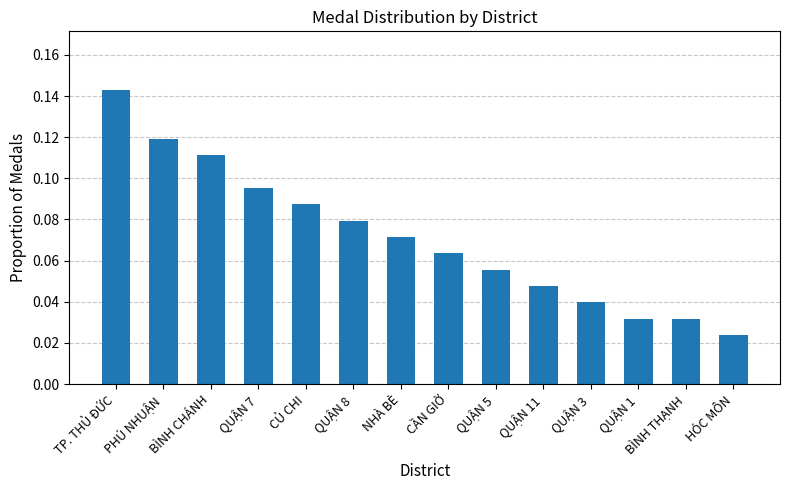

Where is the data nearest to the value 0?

HÓC MÔN